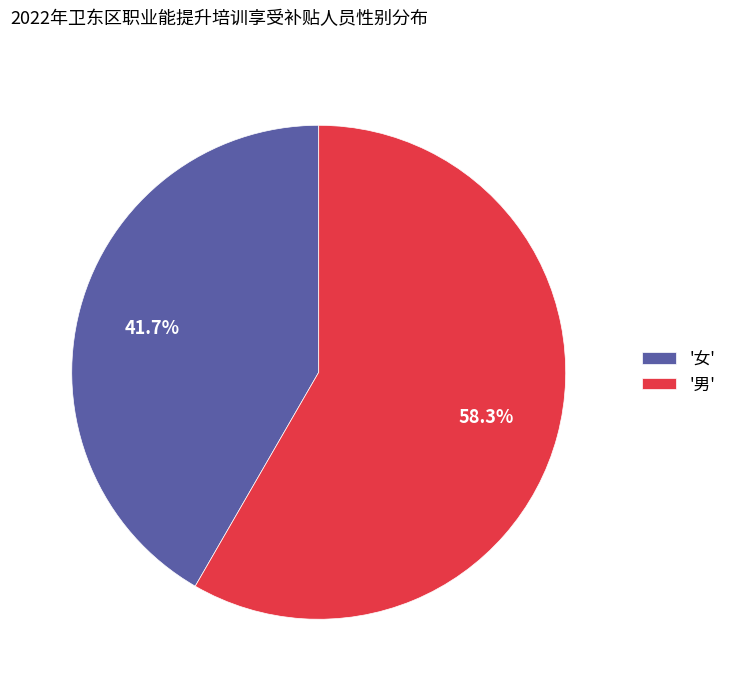

How many segments does this pie chart have?

2